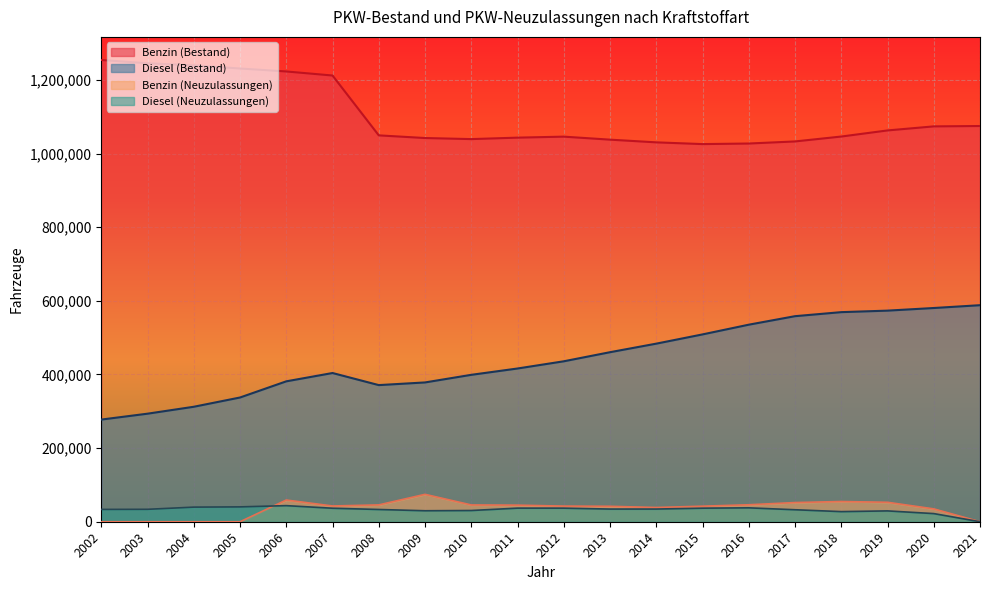

What are all the series names shown in the legend?

Benzin (Bestand), Diesel (Bestand), Benzin (Neuzulassungen), Diesel (Neuzulassungen)